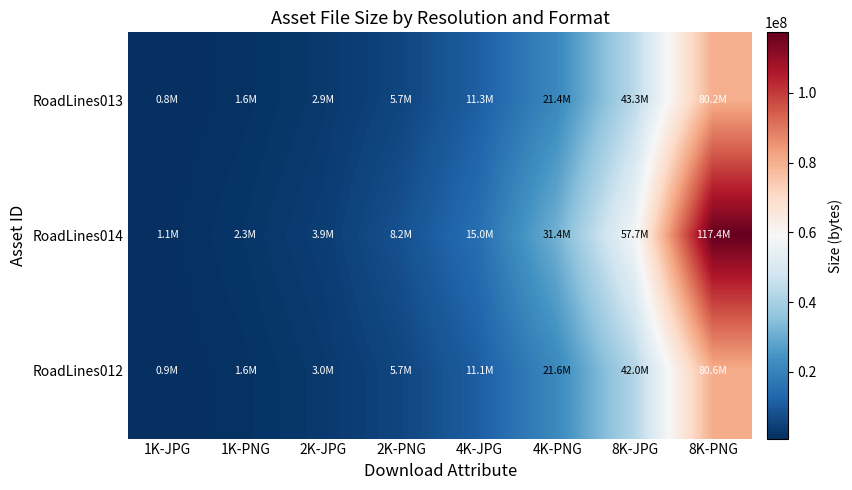

What is the spread (max minus min) of values at 1K-PNG?

677768